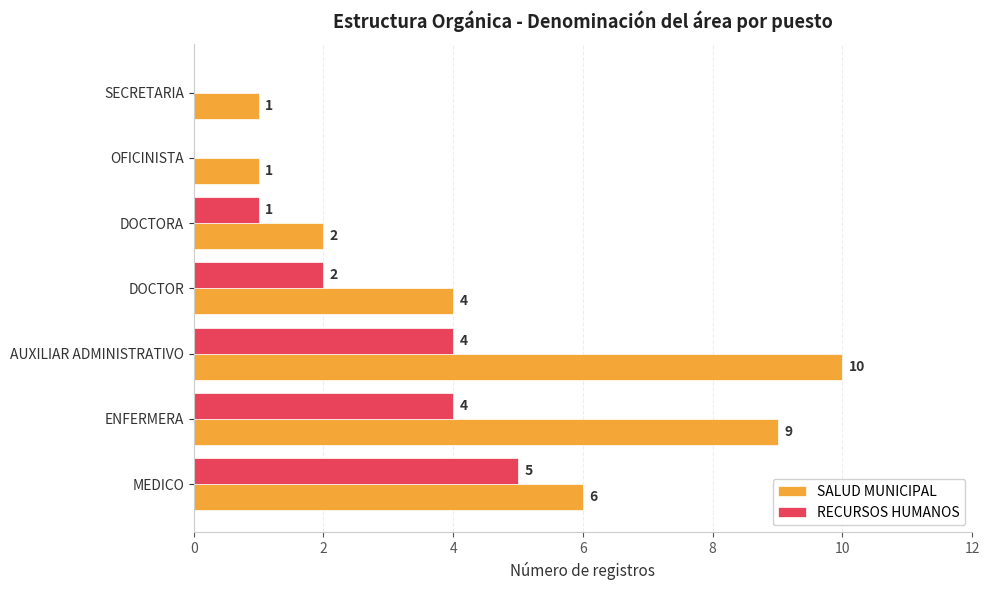

Which series has the largest total across all categories?

SALUD MUNICIPAL